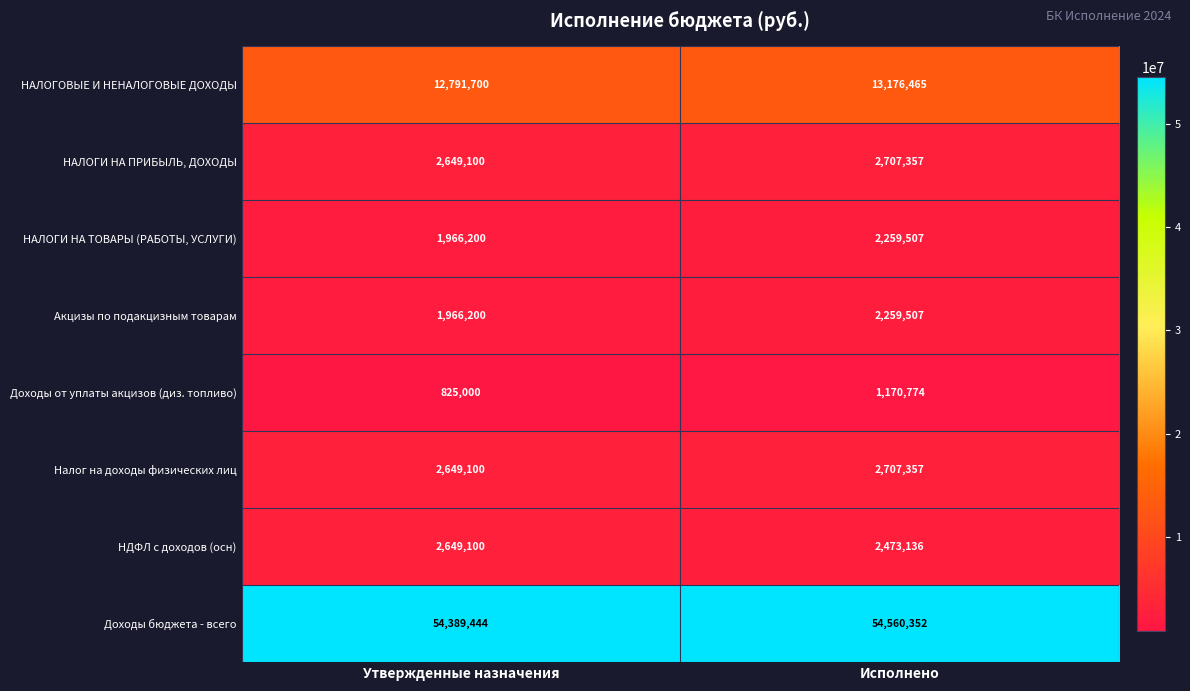

Which label corresponds to the smallest value in the chart?

Утвержденные назначения